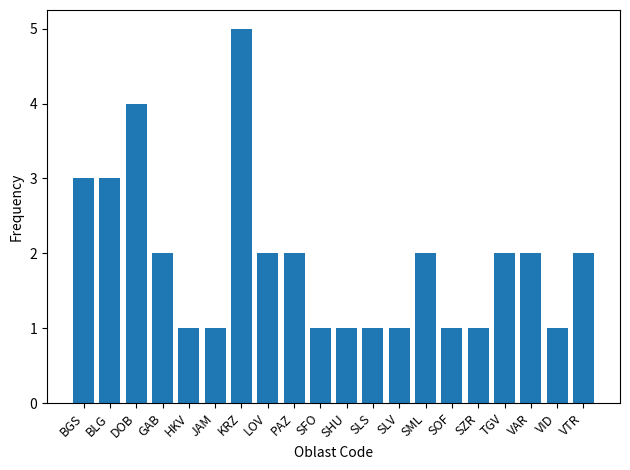

What is the sum of the values at VAR and SLS?

3